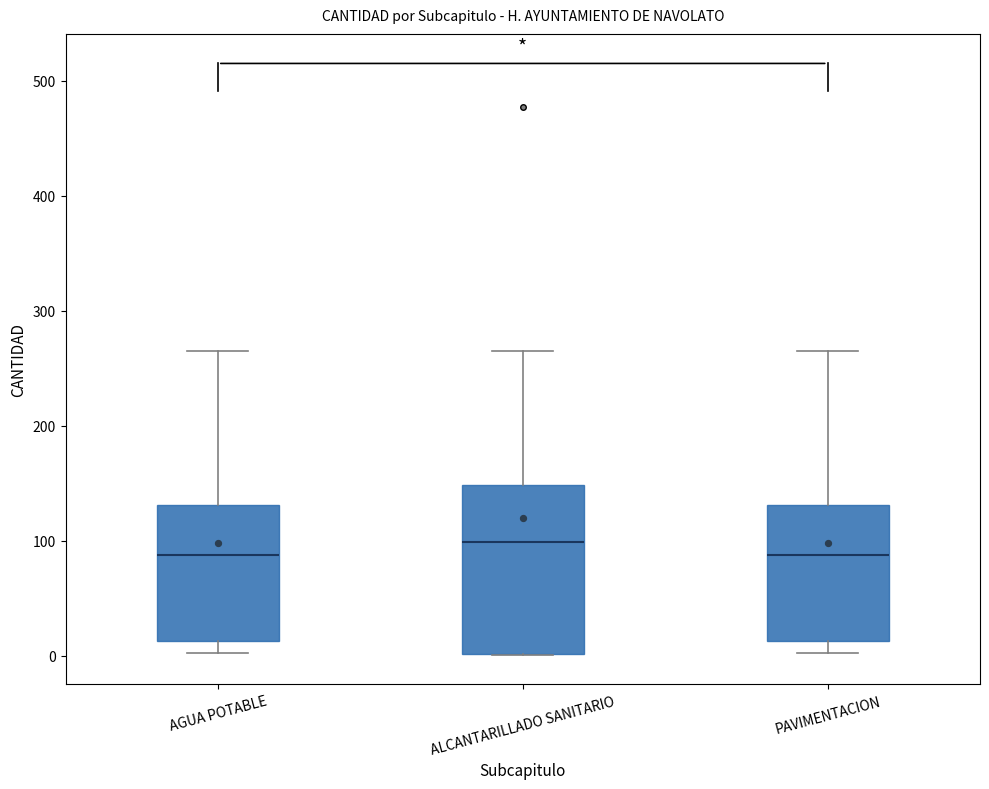

Comparing the boxes themselves (not the whiskers), which one is the tallest?

ALCANTARILLADO SANITARIO